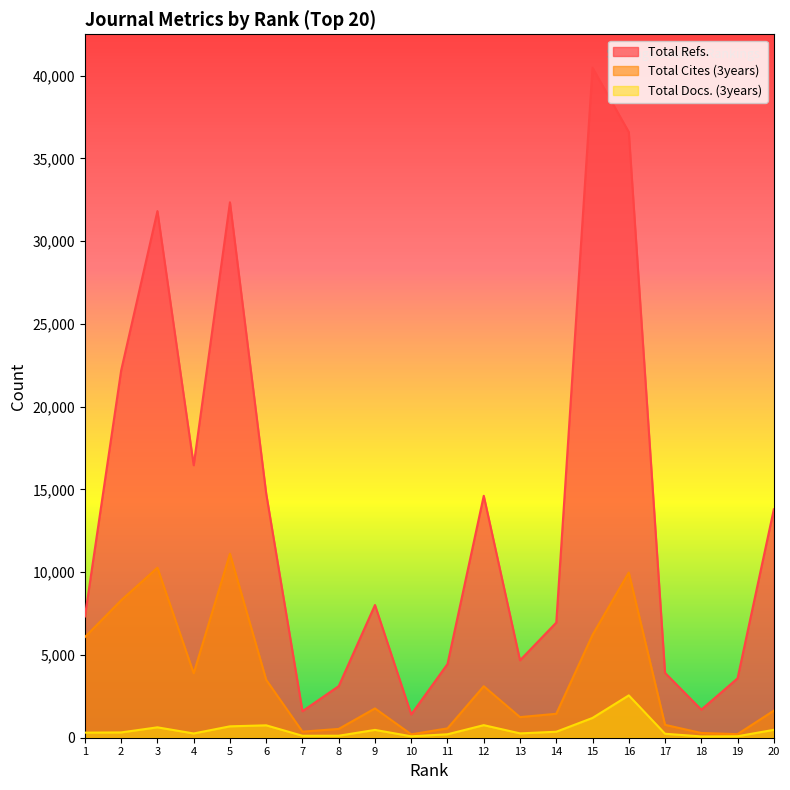

At which label does Total Cites (3years) first exceed 1770?

1